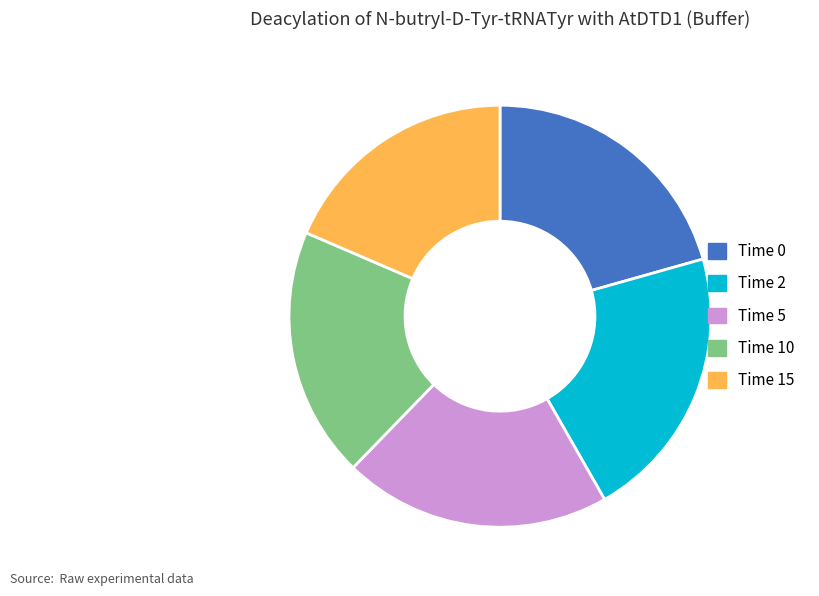

Combined, do Time 5 and Time 10 account for over 50%?

No